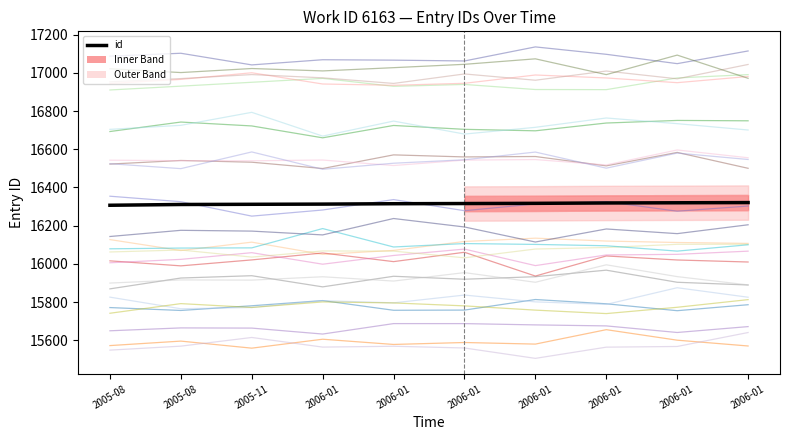

Rank the categories by value from highest to lowest.

2006-01, 2006-01, 2006-01, 2006-01, 2006-01, 2006-01, 2006-01, 2005-11, 2005-08, 2005-08